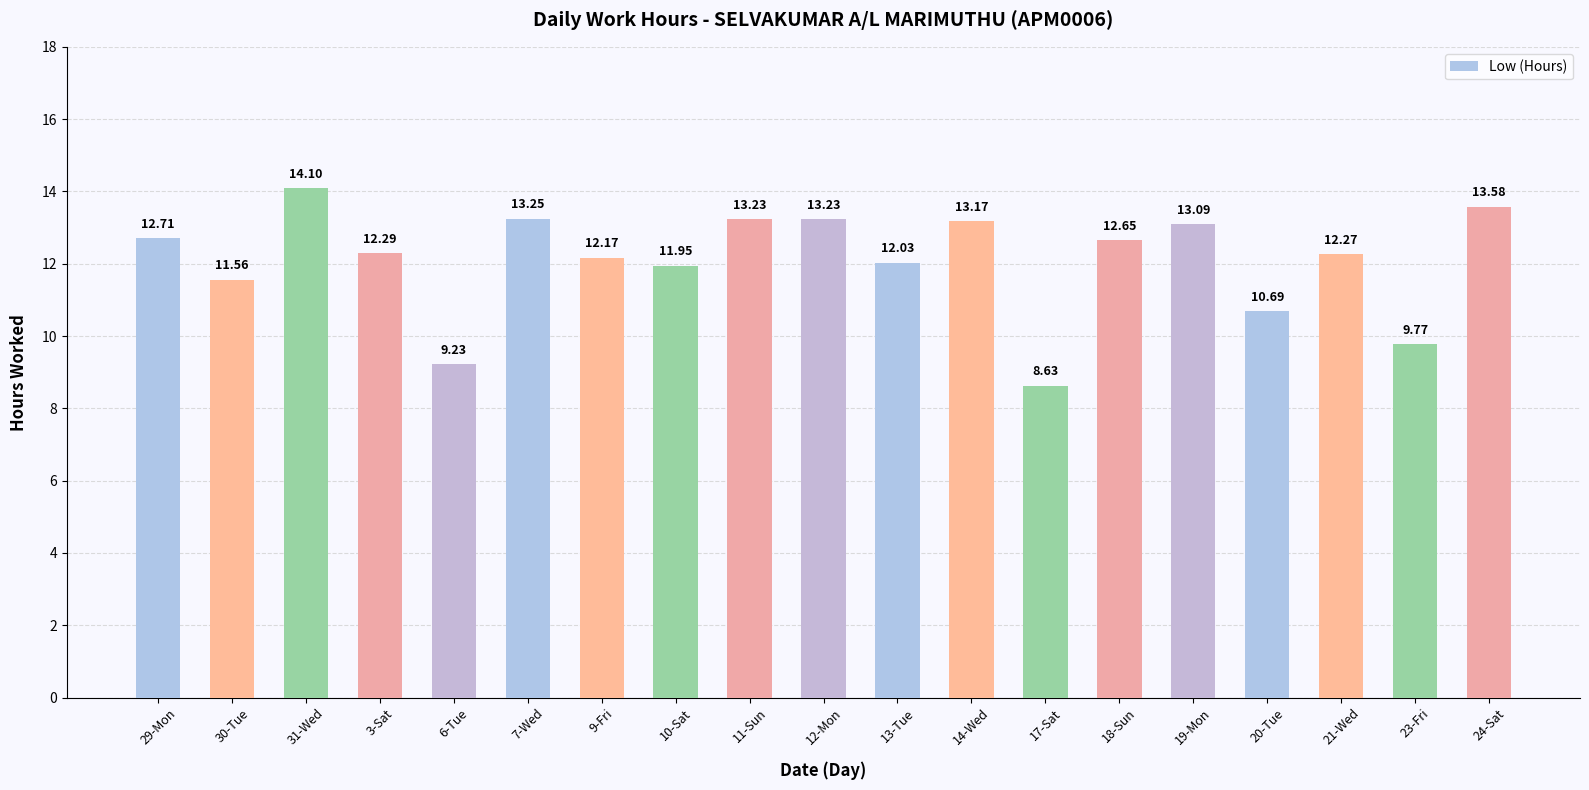

Which has a higher value, 18-Sun or 10-Sat?

18-Sun